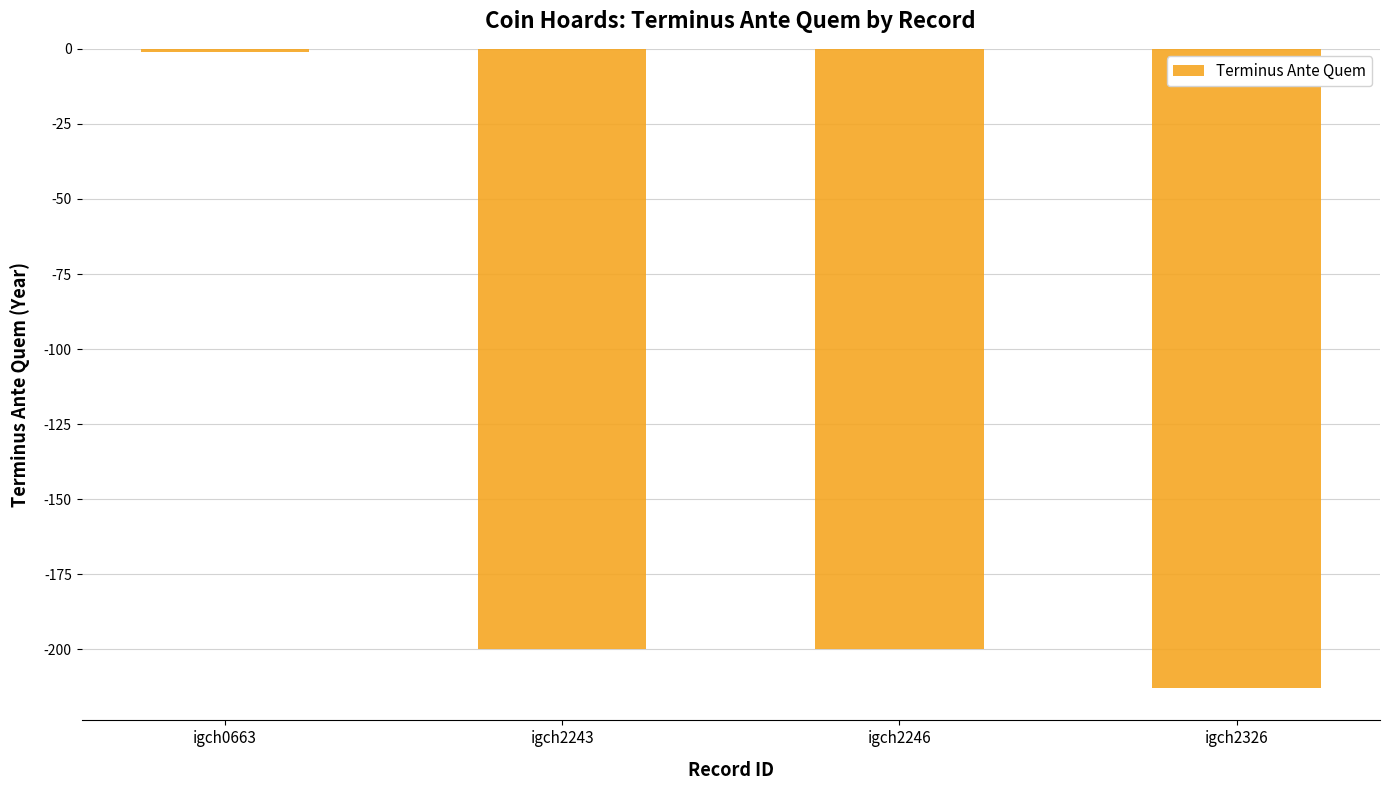

Reading left to right, transcribe all the data shown in this chart.

igch0663=-1	igch2243=-200	igch2246=-200	igch2326=-213